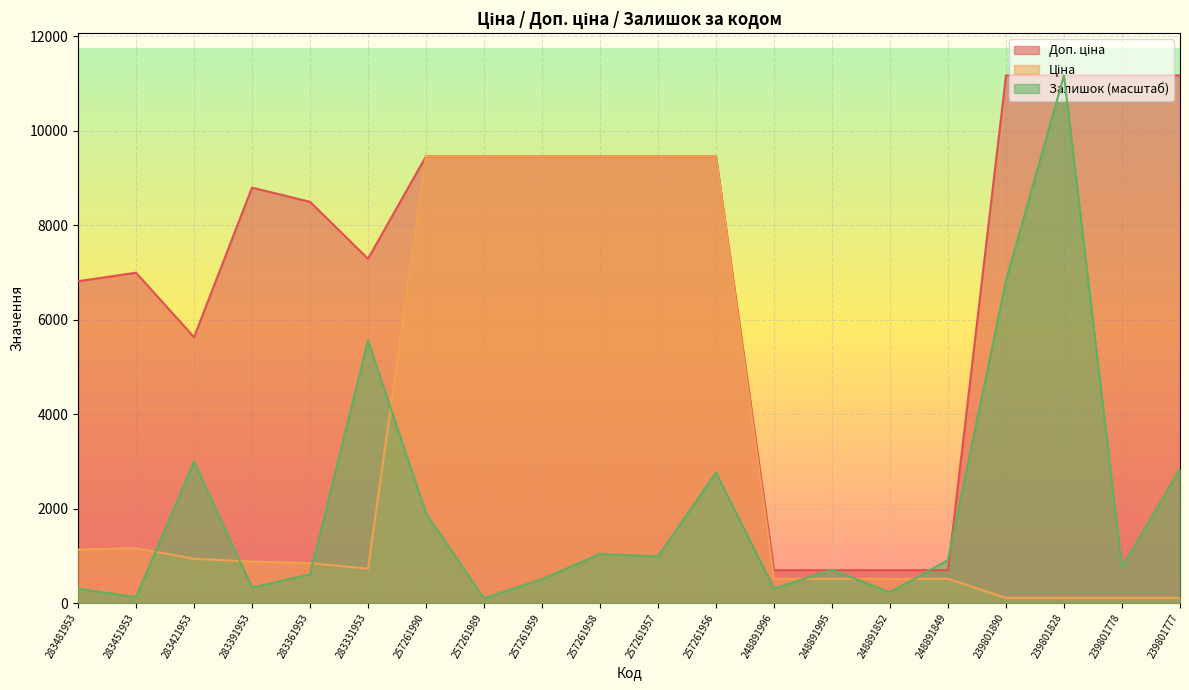

How many lines are shown in the chart?

3